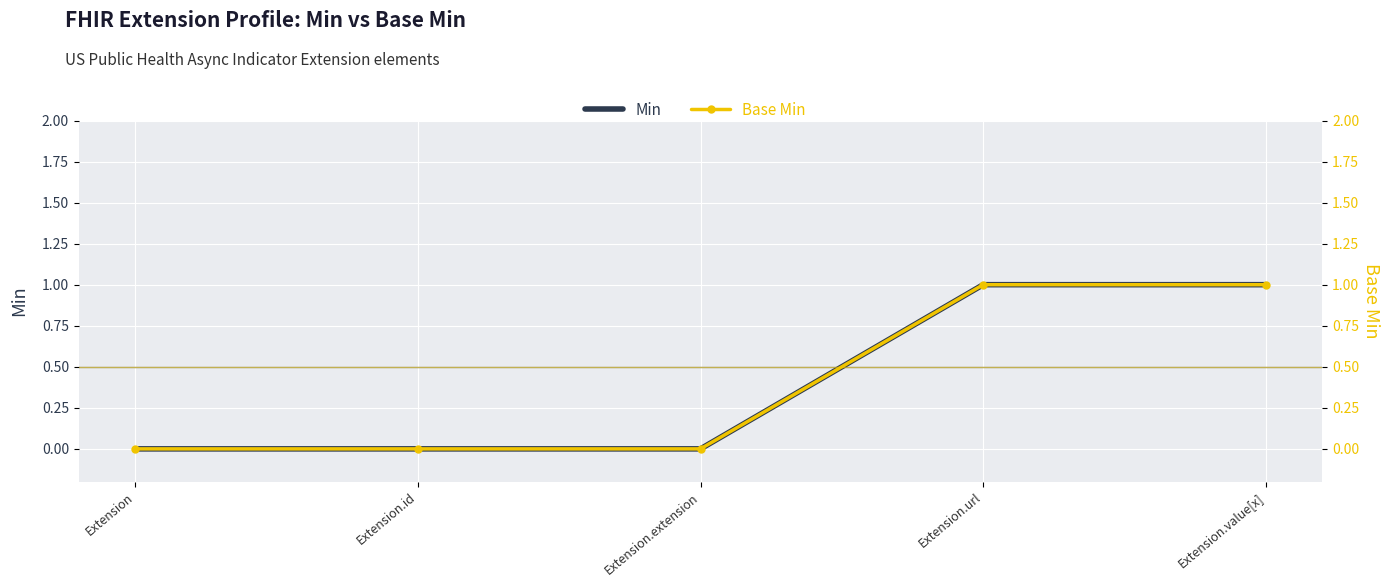

Which series has the largest total across all categories?

Min